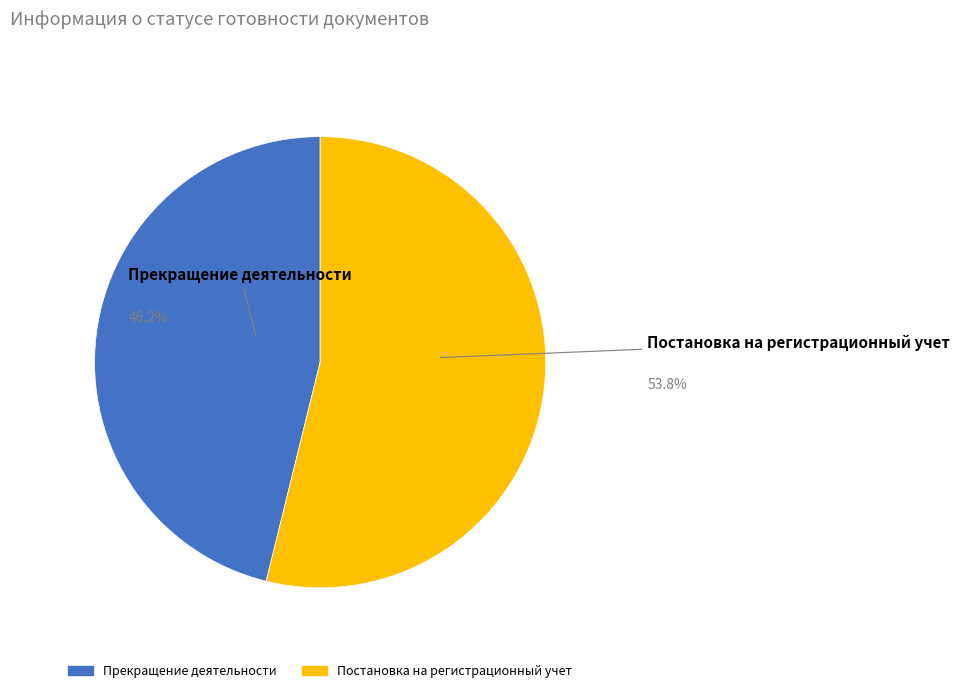

Does any single category account for the majority?

Yes